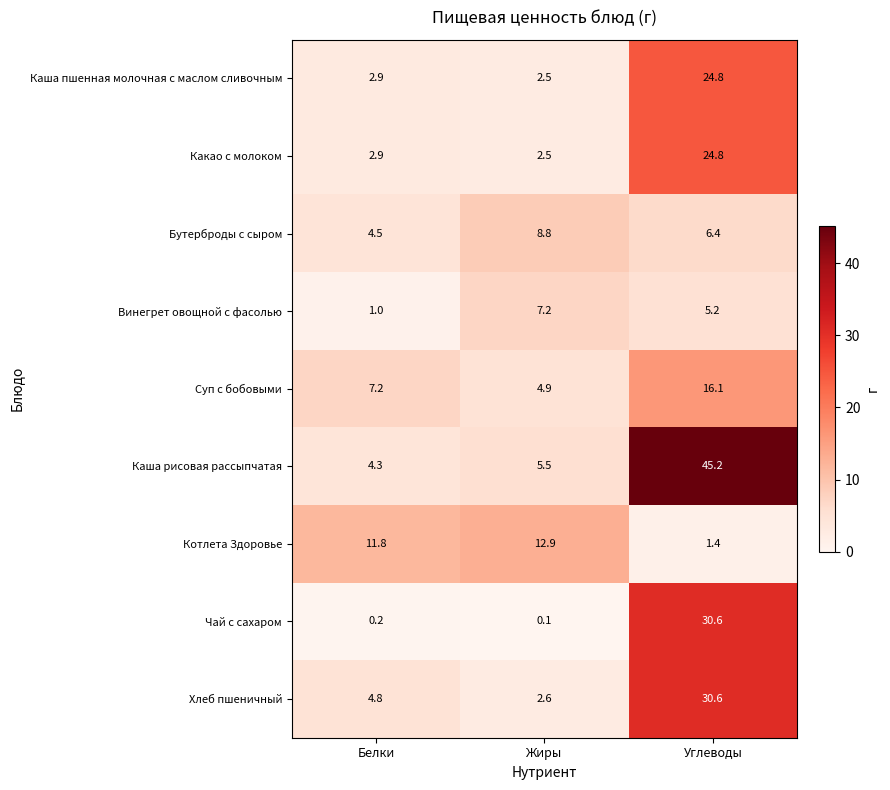

Where is Каша пшенная молочная с маслом сливочным nearest to the value 13?

Белки